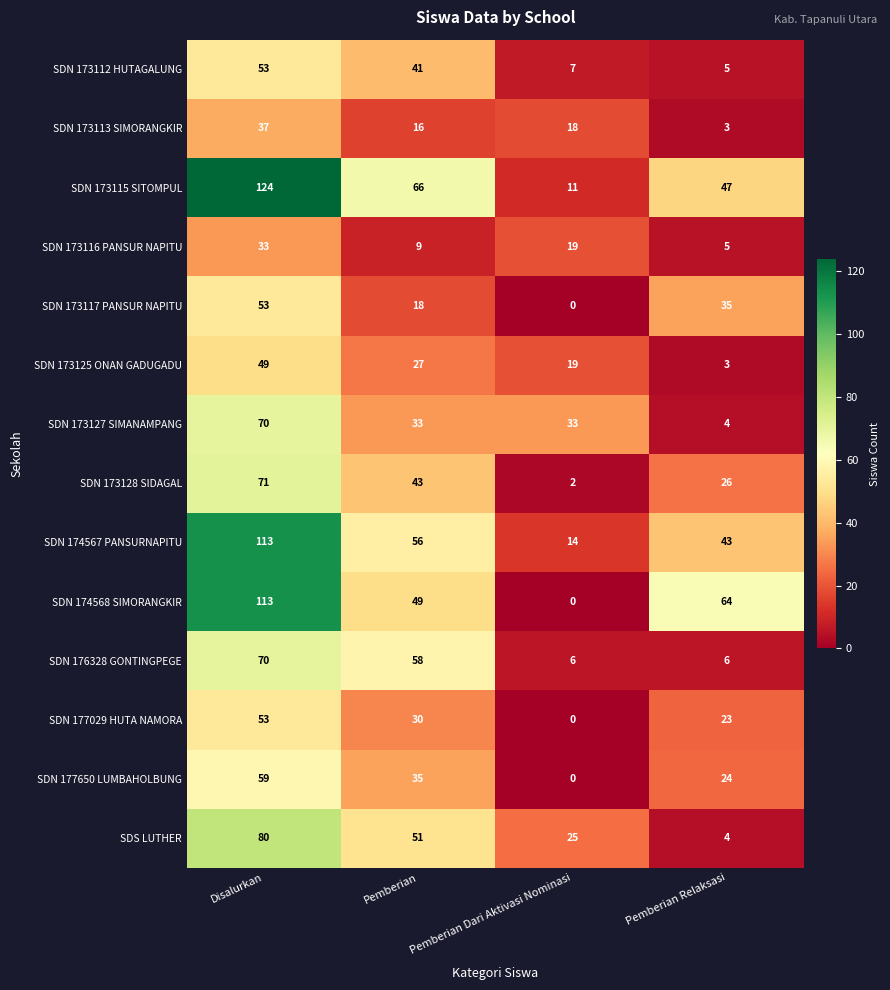

Between Pemberian Dari Aktivasi Nominasi and Pemberian Relaksasi, which series saw the biggest shift?

SDN 174568 SIMORANGKIR